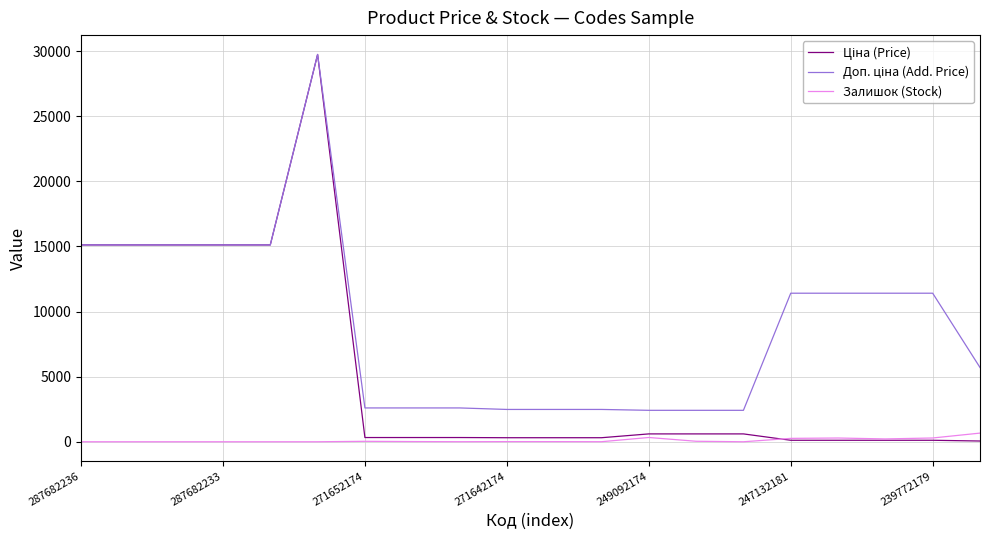

True or false: Доп. ціна (Add. Price) and Ціна (Price) cross at least once.

False